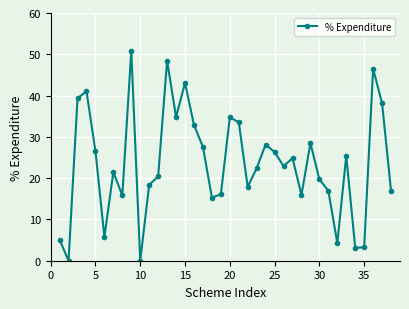

What is the greatest value displayed?

50.8